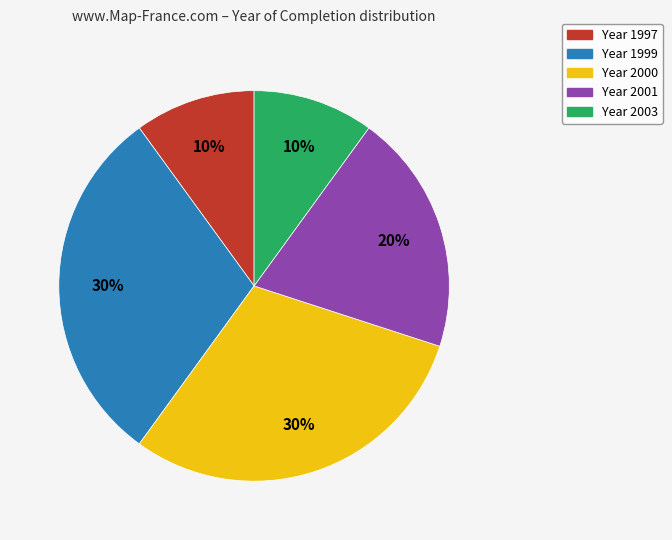

To the nearest percent, what is the average slice percentage?

20%